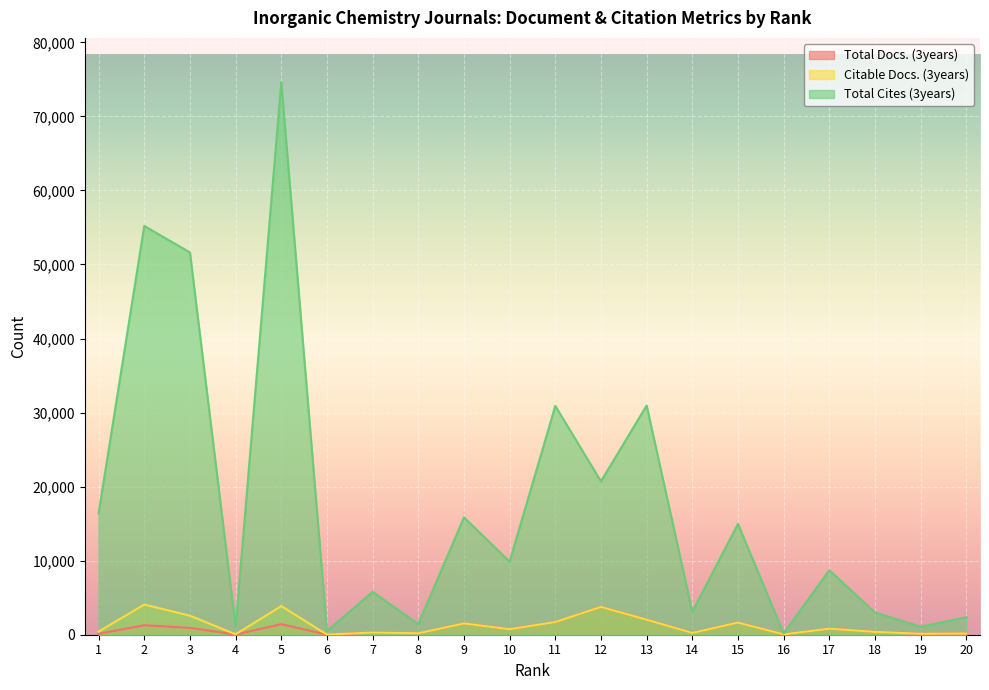

Reading right to left, list all the values displayed in this chart.

Total Docs. (3years): 168	131	395	826	50	1651	241	2045	3776	1718	752	1531	199	301	8	1429	34	930	1285	129
Citable Docs. (3years): 165	131	384	819	46	1644	241	2032	3760	1713	746	1525	198	297	21	3865	58	2569	4074	420
Total Cites (3years): 2369	1063	3005	8711	175	14970	3095	30955	20715	30898	9862	15843	1441	5791	504	74632	1049	51629	55204	16402